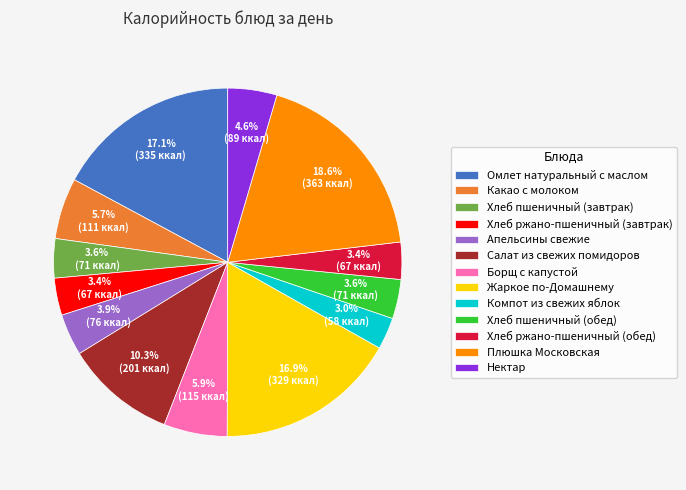

To the nearest percent, what portion does Борщ с капустой represent?

6%